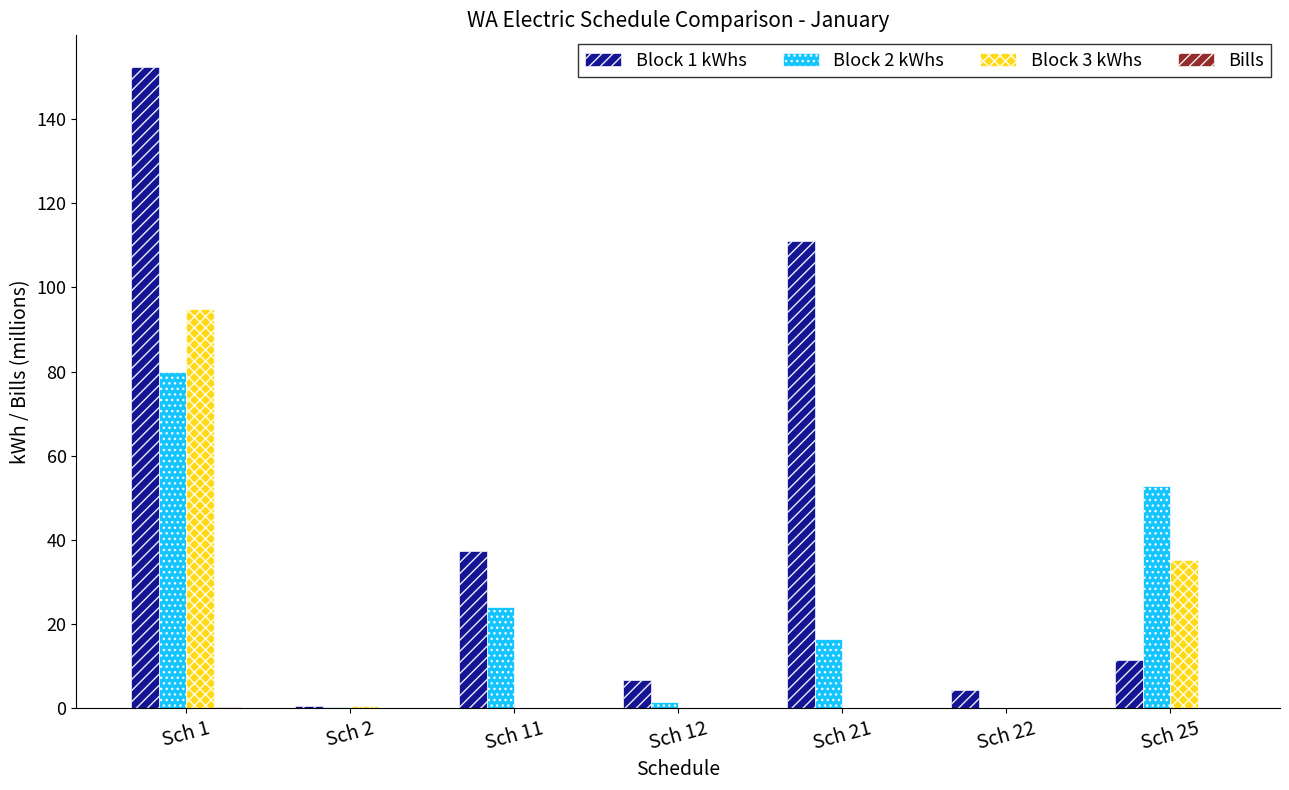

At which category is the sum across all series the highest?

Sch 1